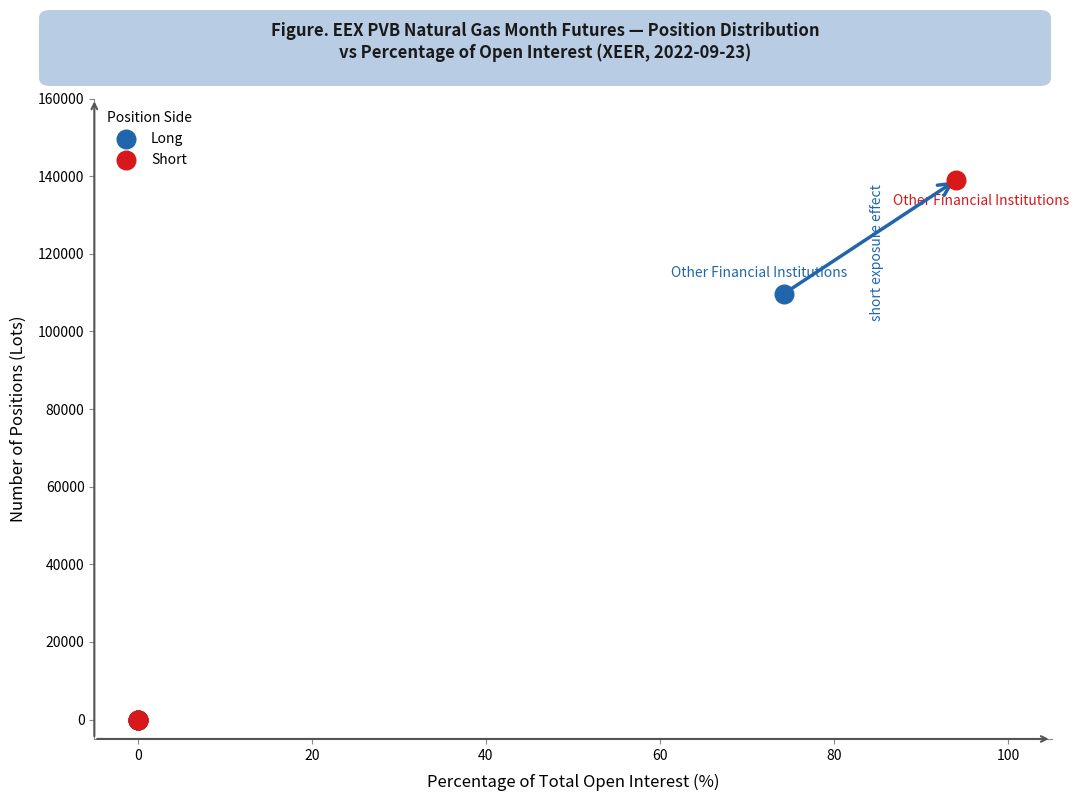

Which series has the largest Y range (max minus min)?

Short